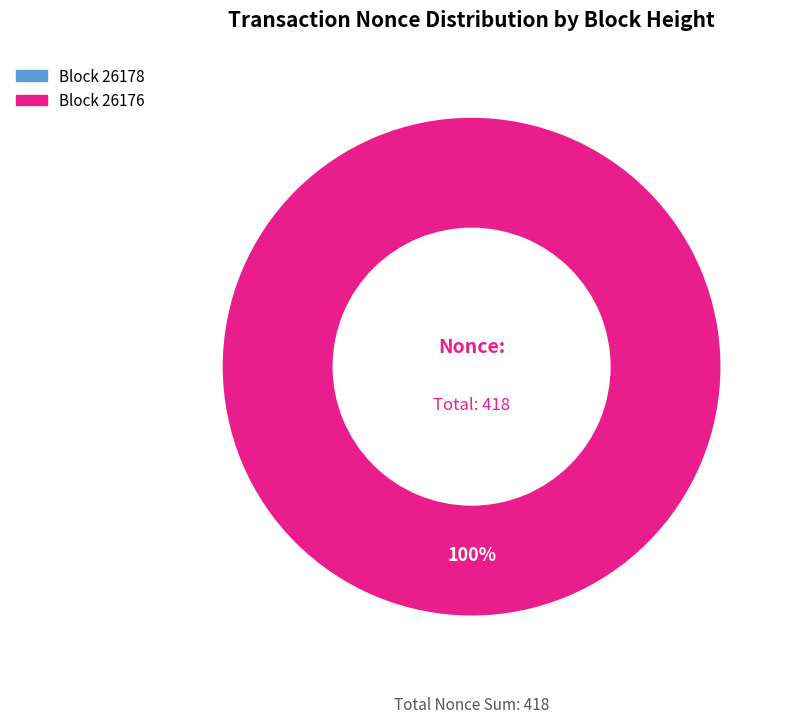

Is the sum of 26176 and 26178 greater than half?

Yes